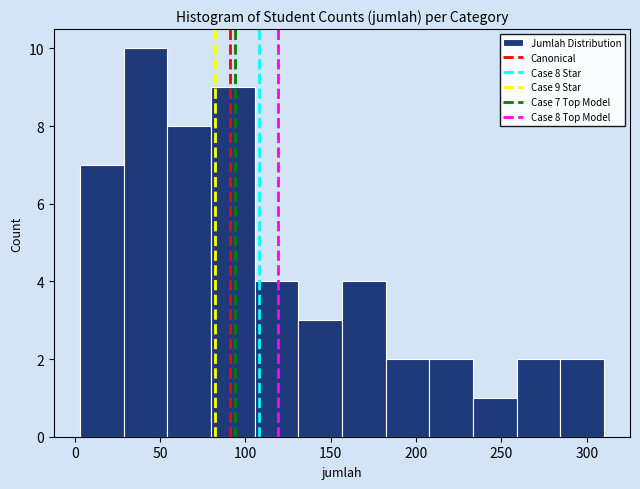

Which range on the x-axis has the tallest bar?

30 to 55